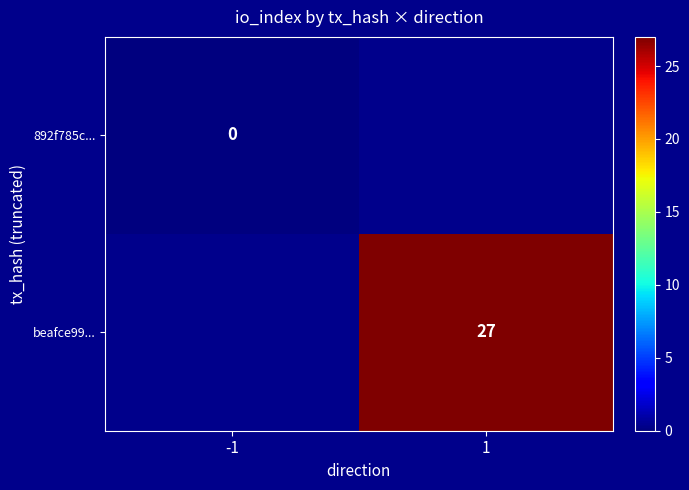

The value of beafce99... at 1 is 27. True or false?

True